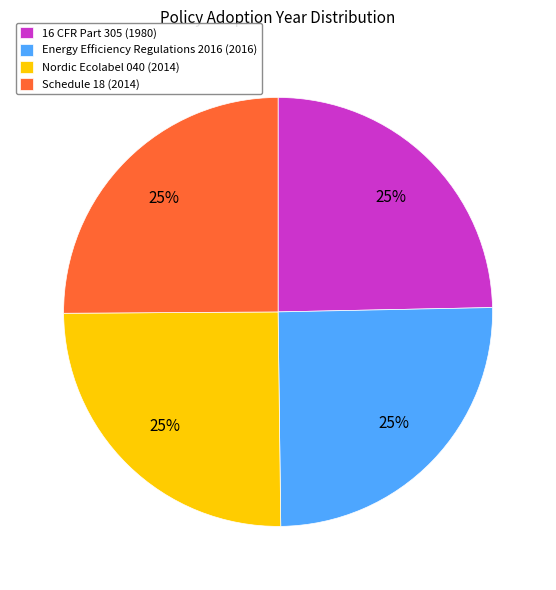

Does any single category account for the majority?

No